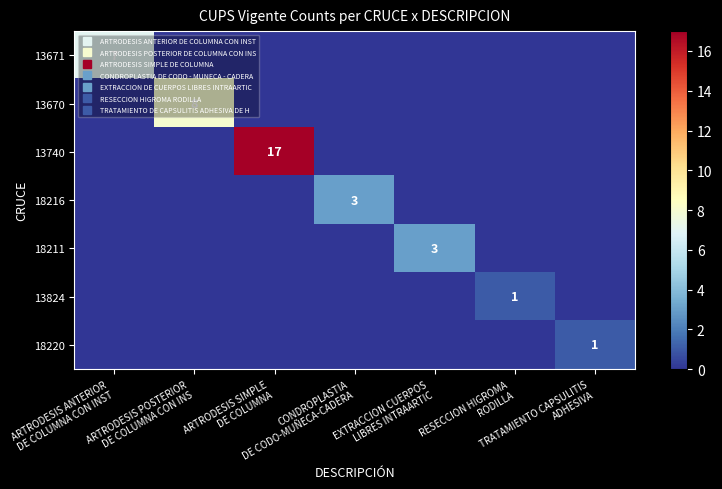

At which category is the sum across all series the highest?

ARTRODESIS SIMPLE
DE COLUMNA